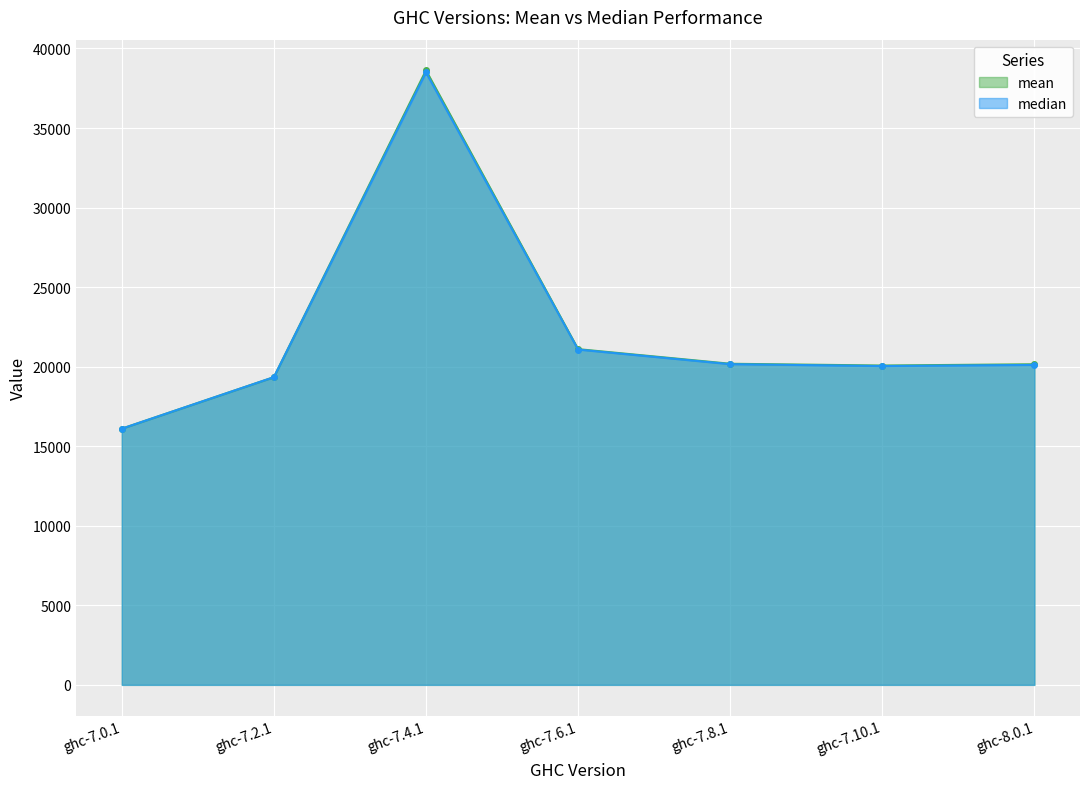

Which series has the largest range (max minus min)?

mean